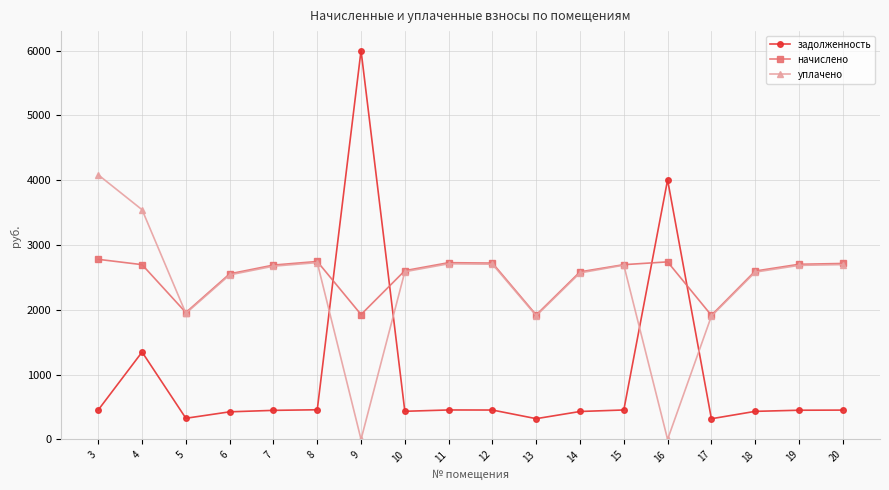

After their last crossing, which series has the higher values: задолженность or начислено?

начислено